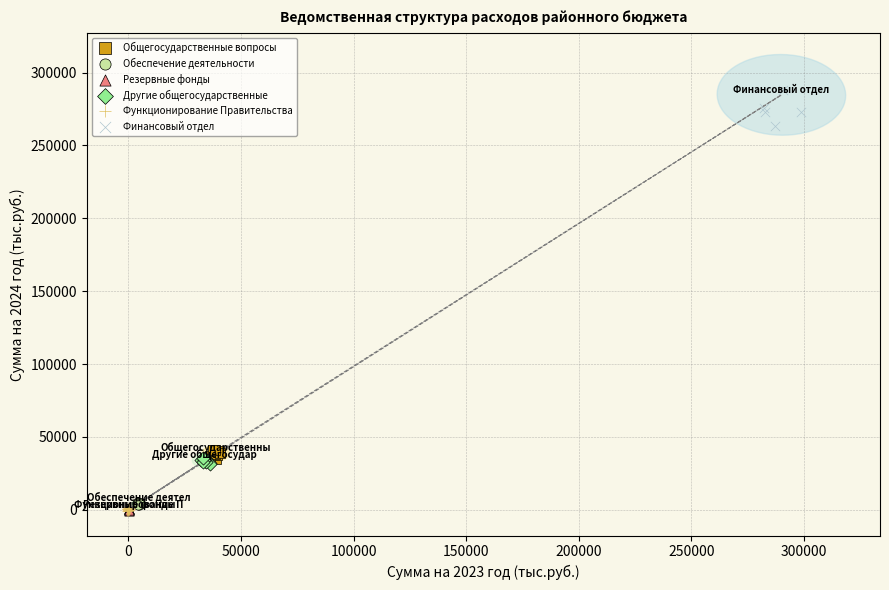

What are all the series names shown in the legend?

Общегосударственные вопросы, Обеспечение деятельности, Резервные фонды, Другие общегосударственные, Функционирование Правительства, Финансовый отдел